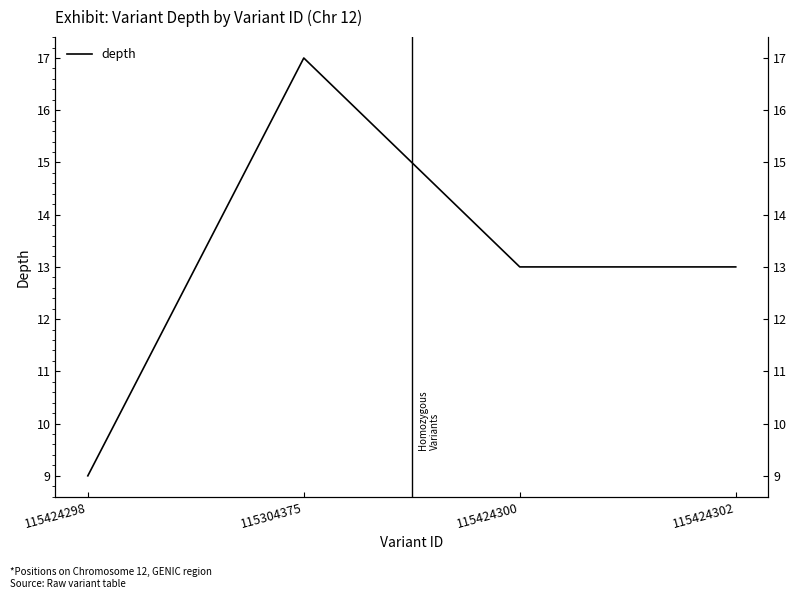

Where is the first local maximum?

115304375